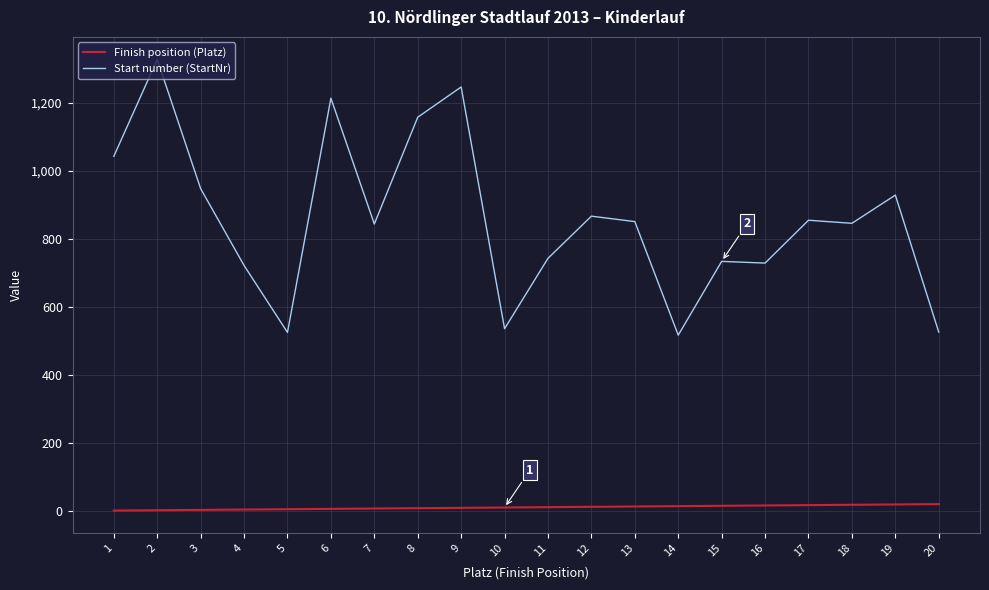

What is the greatest value displayed?

1328